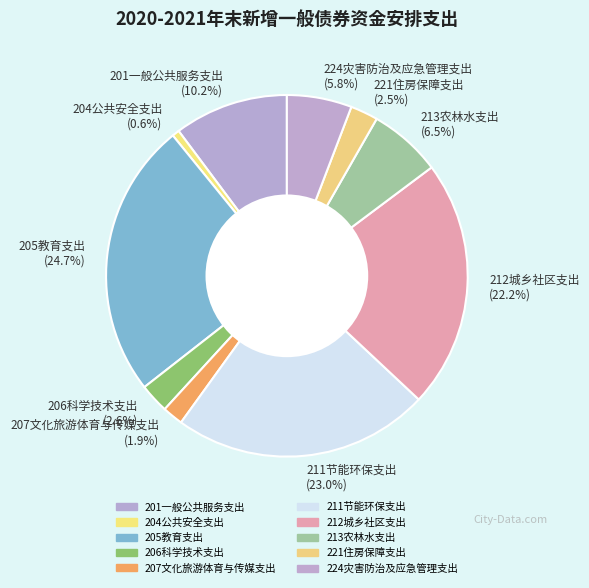

The 205教育支出 slice represents 25% of the pie. True or false?

True